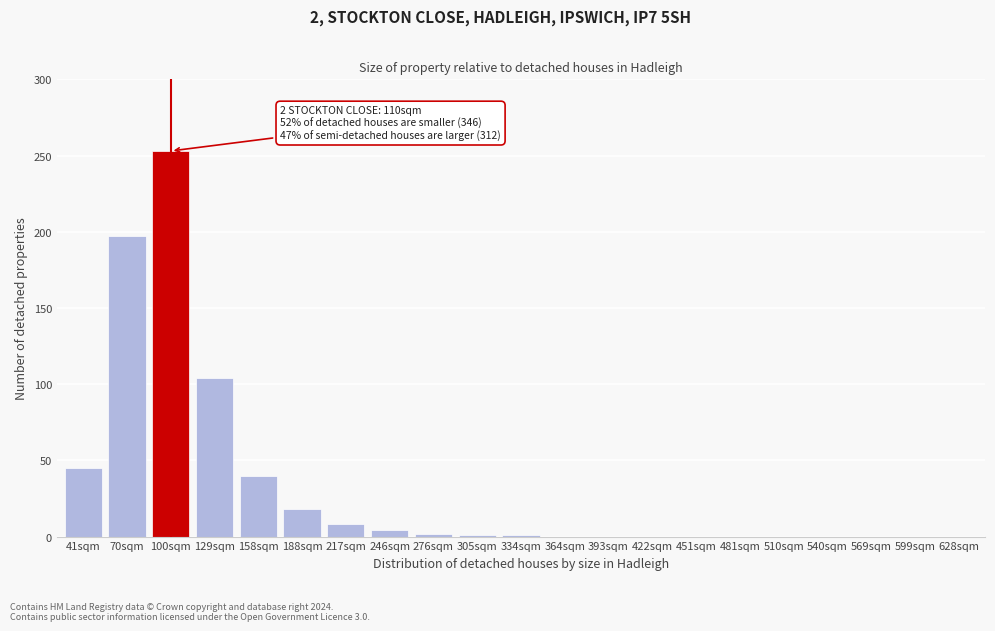

What is the sum of all values?

673